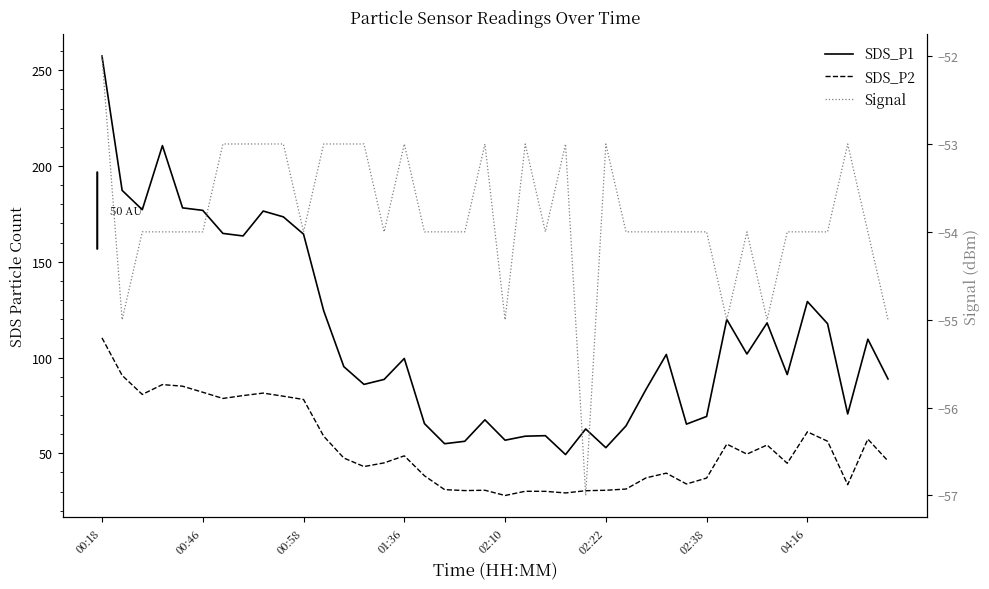

True or false: SDS_P2 has more than 0 points higher than both neighbors.

True